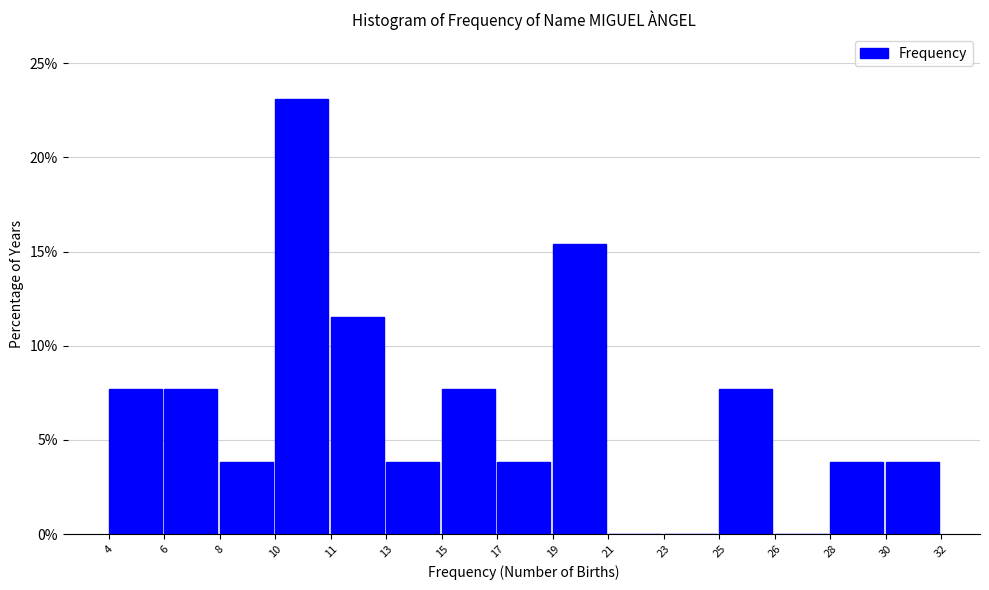

Reading left to right, extract all data points from this chart.

4=7.7	6=7.7	8=3.8	10=23.1	11=11.5	13=3.8	15=7.7	17=3.8	19=15.4	21=0.0	23=0.0	25=7.7	26=0.0	28=3.8	30=3.8